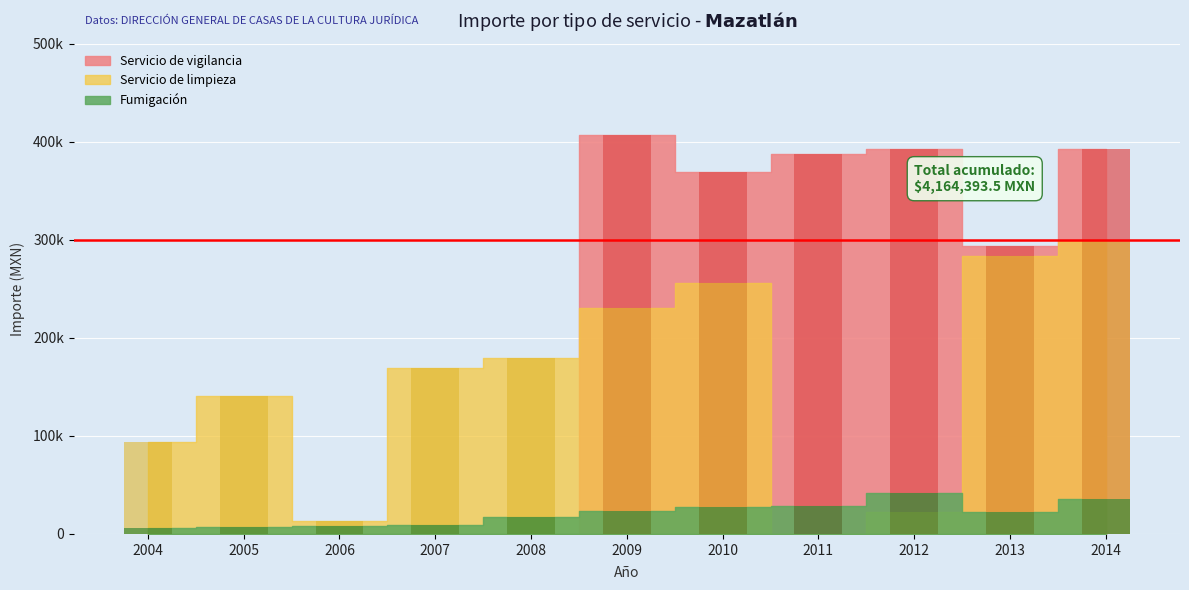

At which label does Fumigacion first exceed 22580?

2009